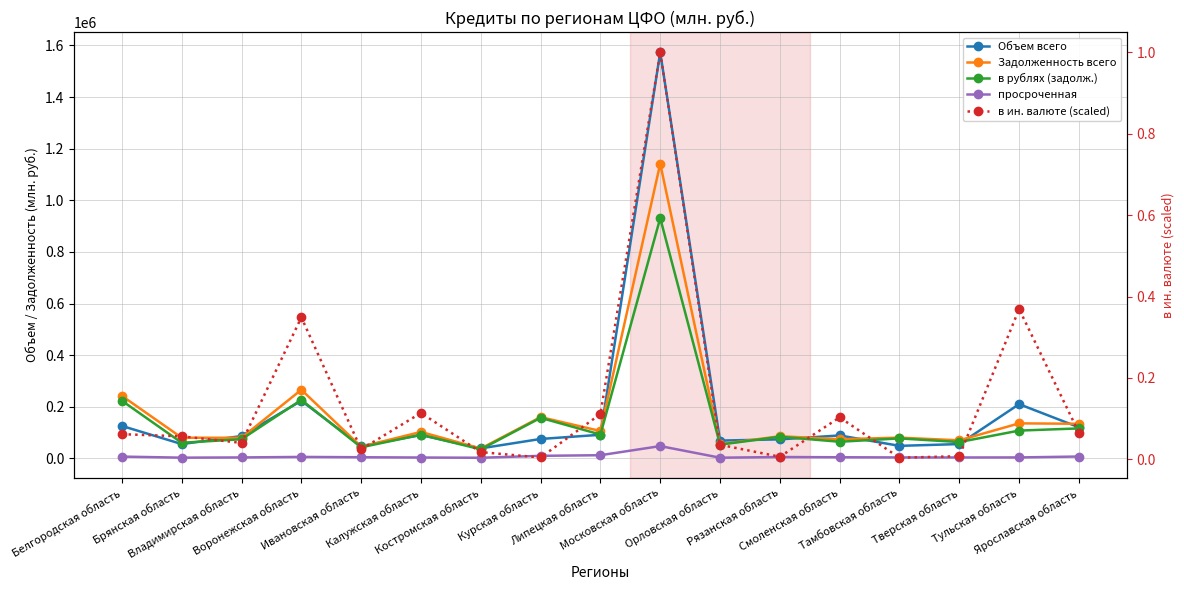

What are all the series names shown in the legend?

Объем всего, Задолженность всего, в рублях (задолж.), просроченная, в ин. валюте (scaled)